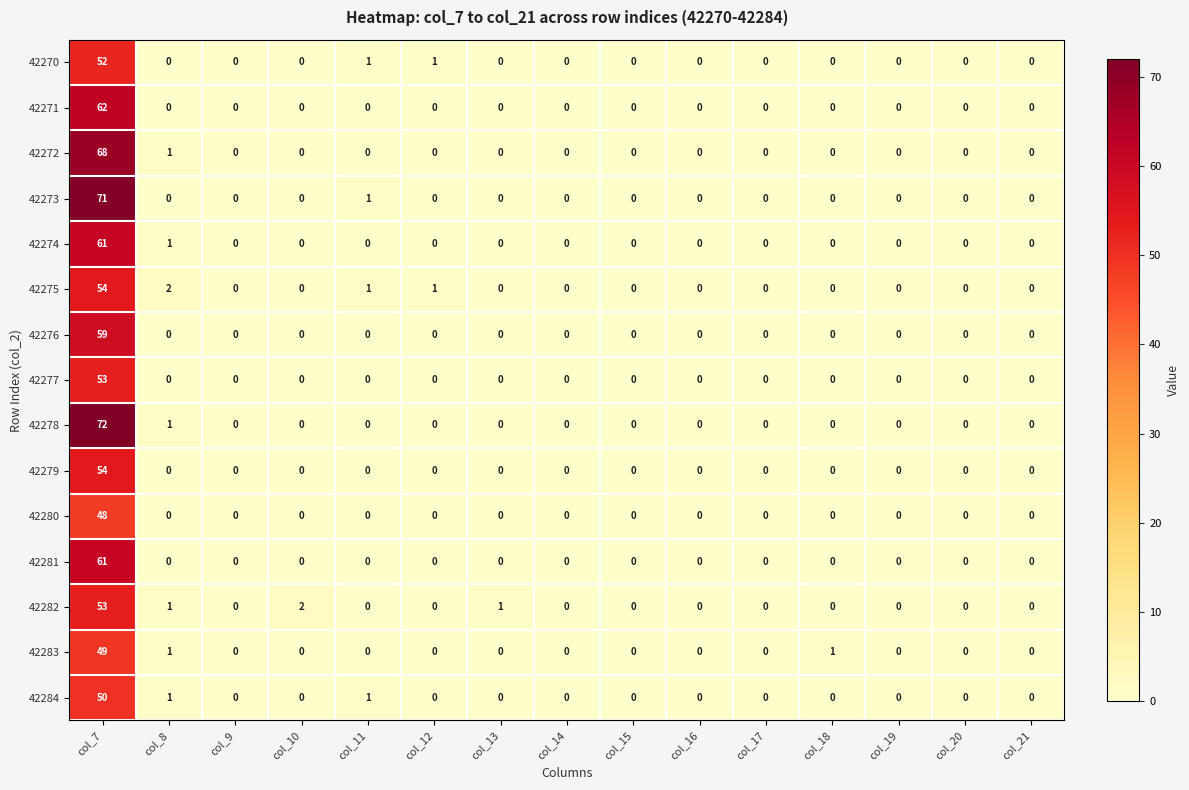

What is the sum of all 42279 values?

54